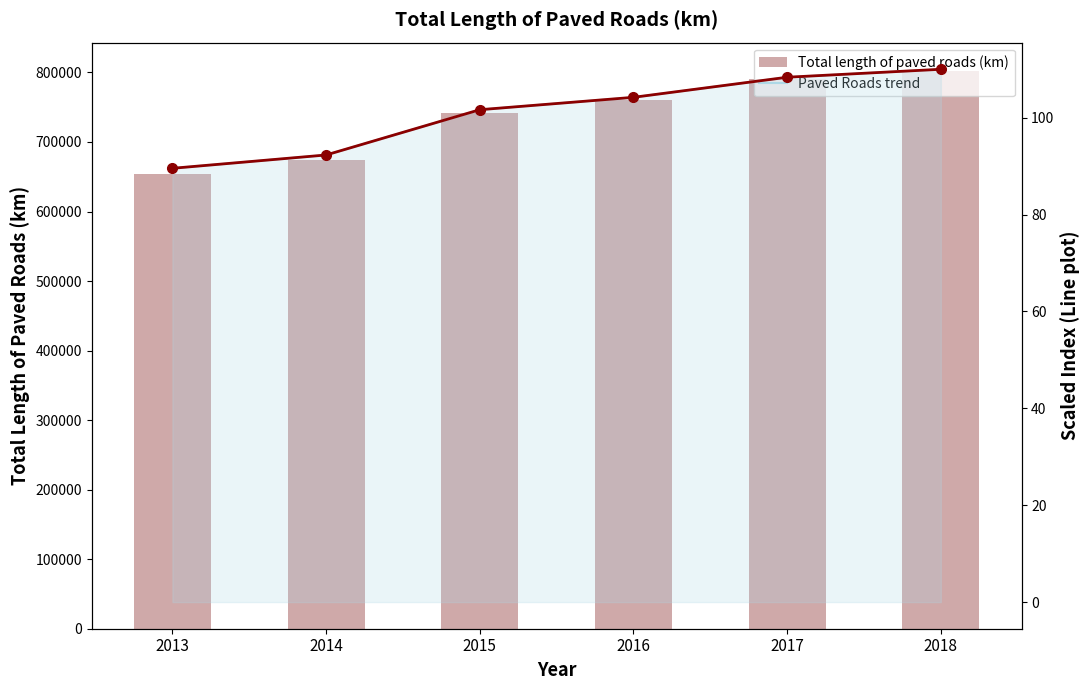

At which label does Paved Roads trend reach its peak?

2018